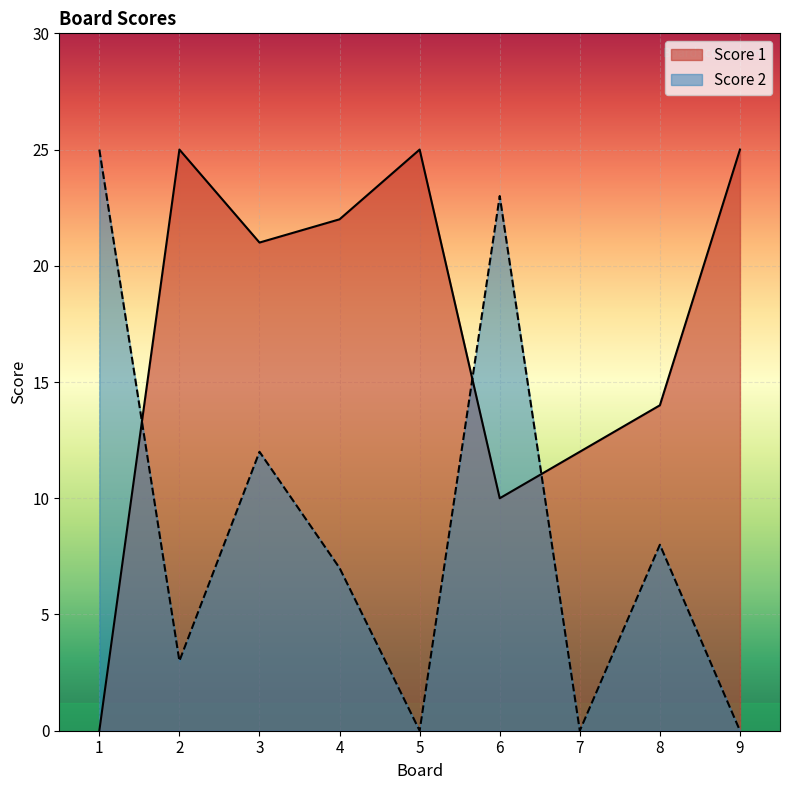

What is the difference between the highest and lowest values at 1?

25